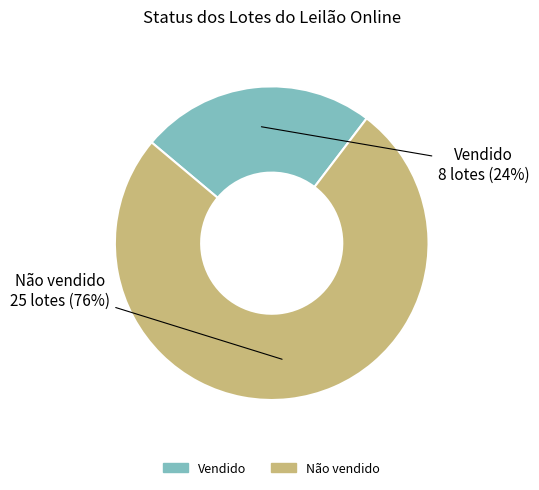

Which slice is the smallest?

Vendido